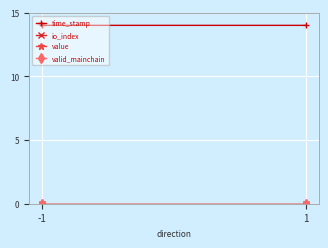

What are all the series names shown in the legend?

time_stamp, io_index, value, valid_mainchain